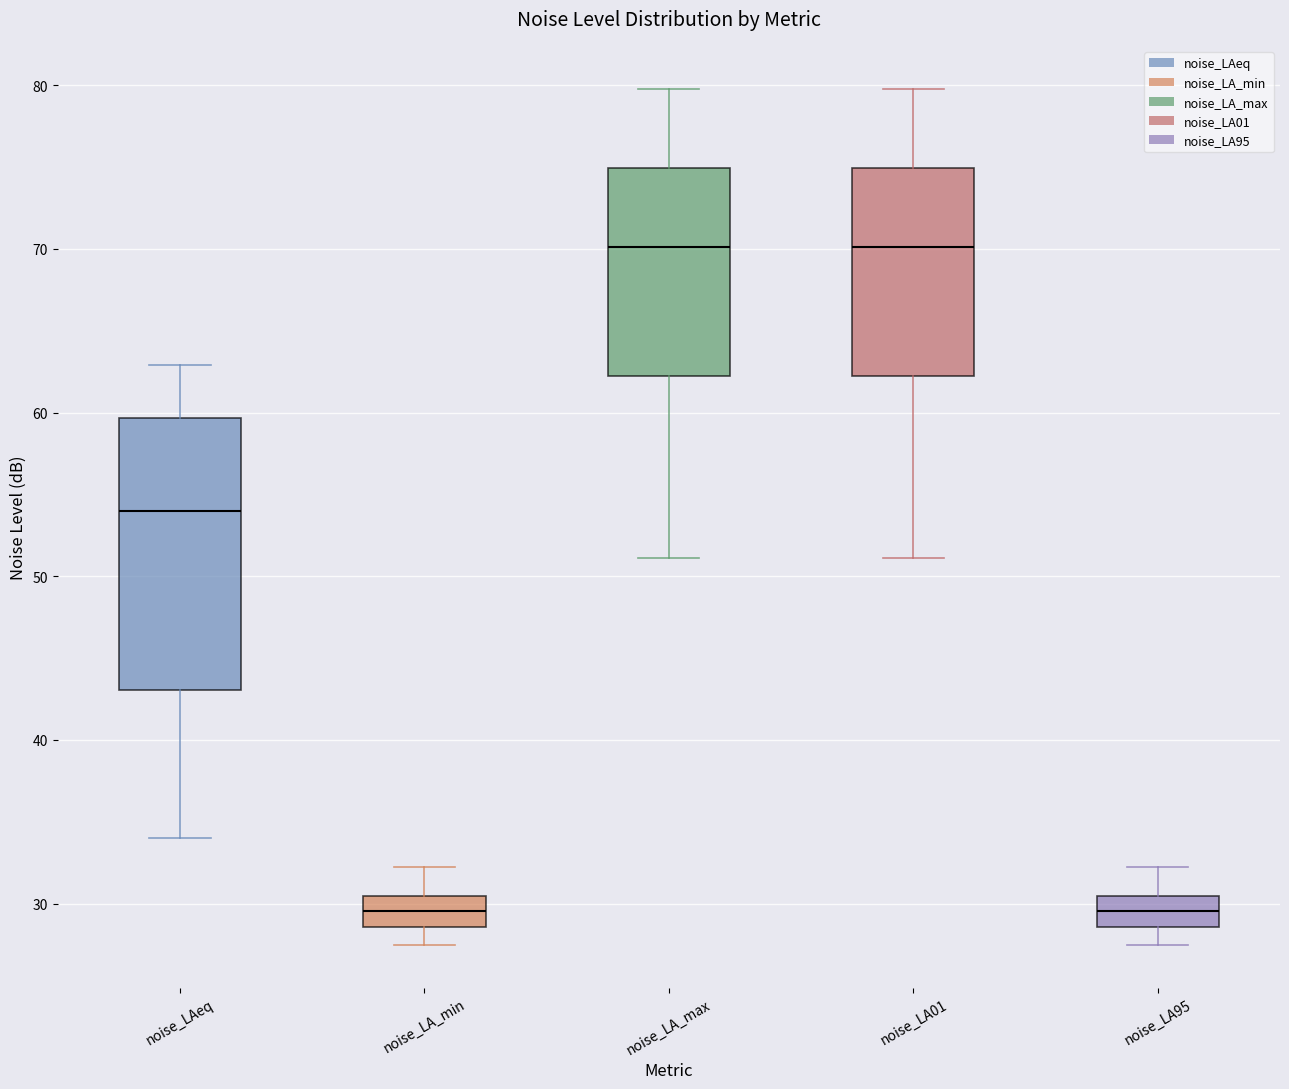

Comparing the boxes themselves (not the whiskers), which one is the tallest?

noise_LAeq